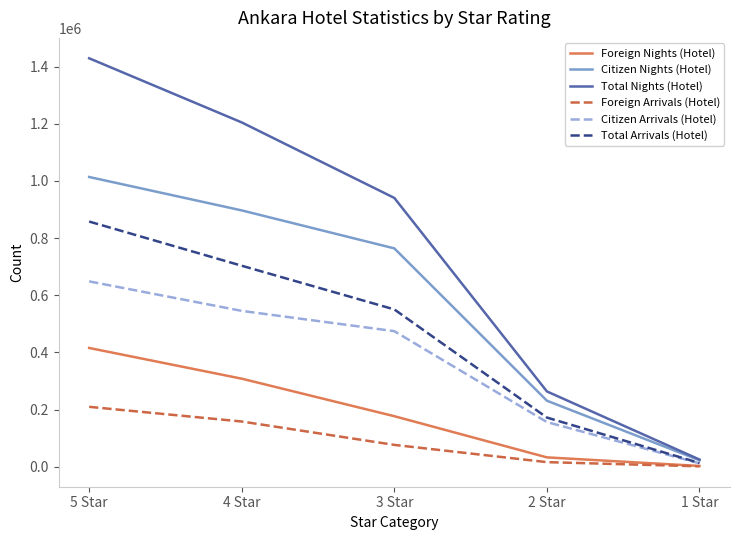

Where is Citizen Nights (Hotel) nearest to the value 518224?

3 Star